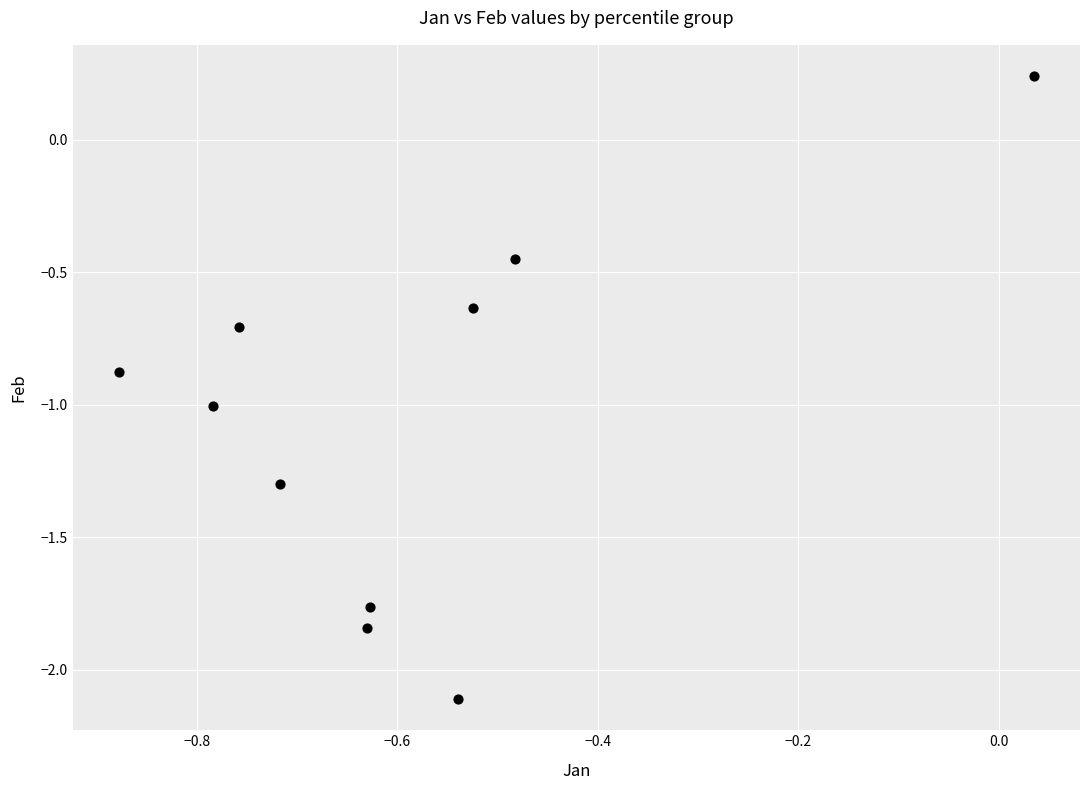

What is the average Y value?

-1.0